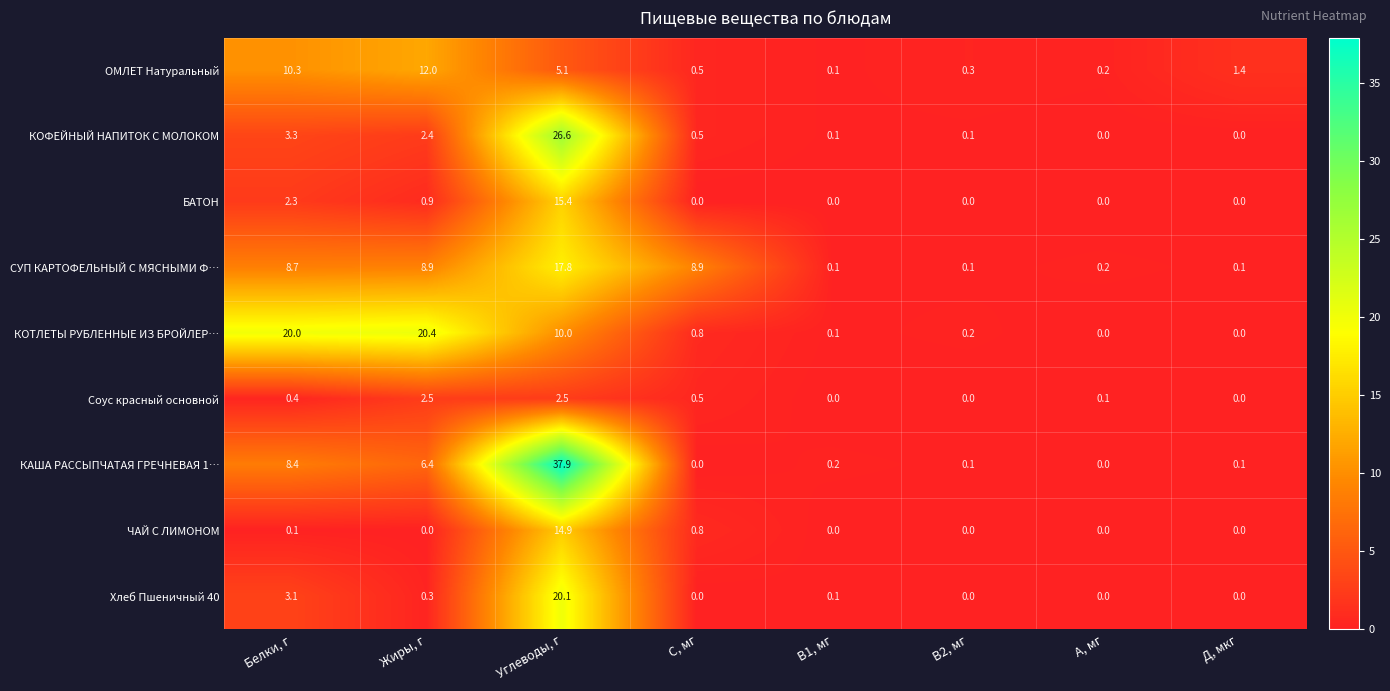

Which series has the largest total across all categories?

КАША РАССЫПЧАТАЯ ГРЕЧНЕВАЯ 1…